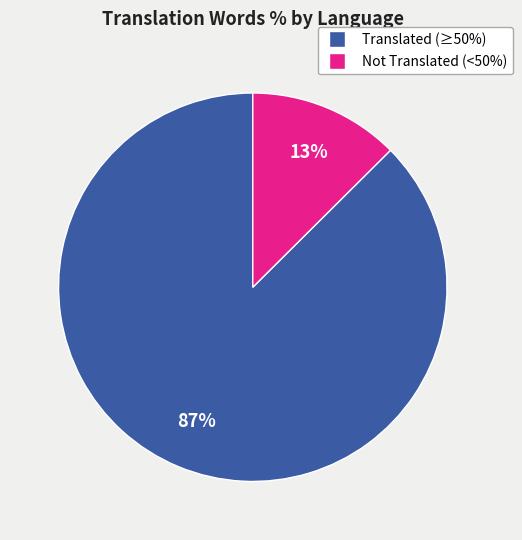

To the nearest percent, what is the average slice percentage?

50%